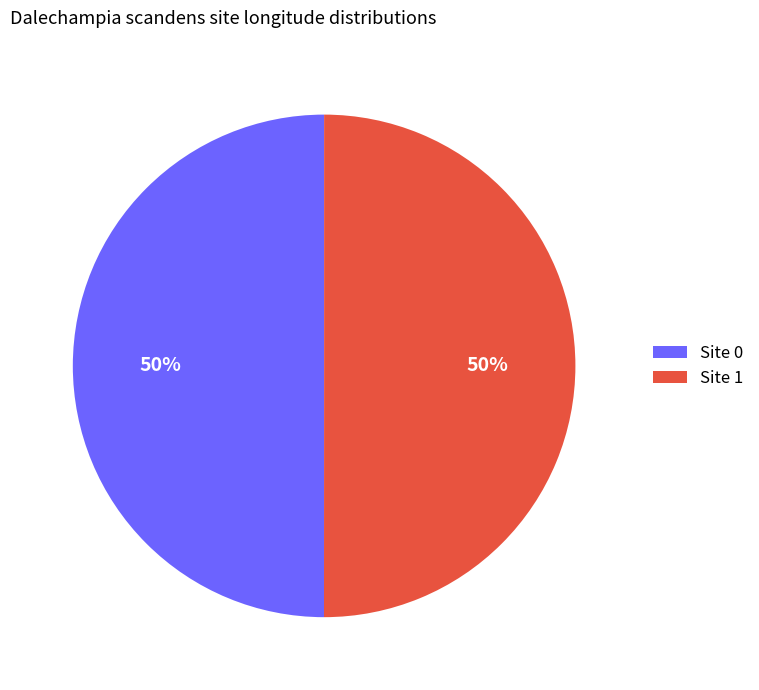

To the nearest percent, what is the average slice percentage?

50%